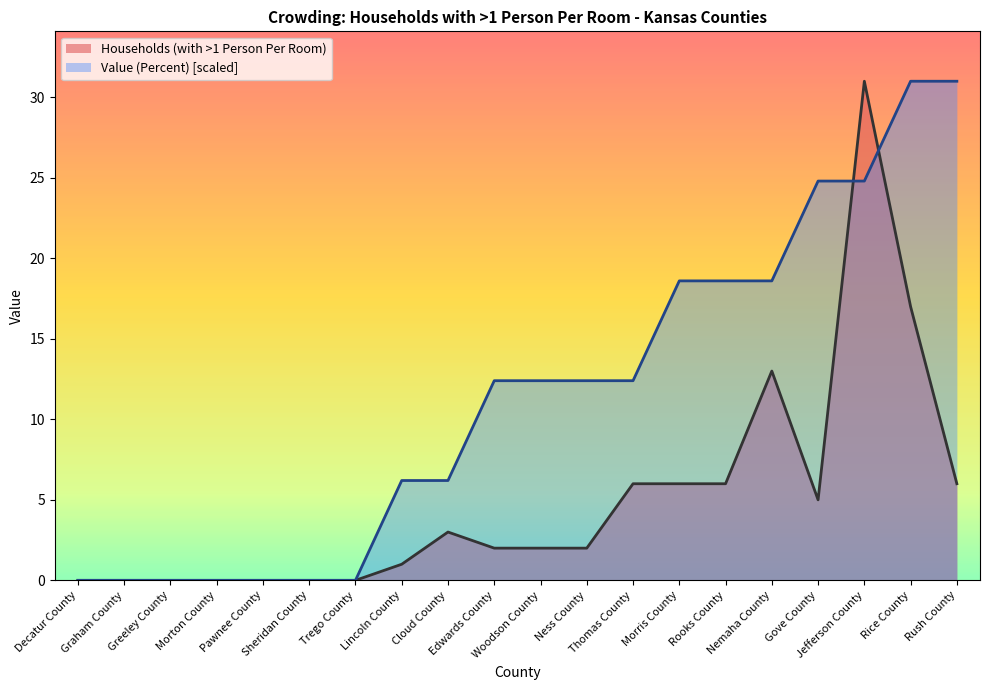

What is the difference between the maximum and minimum values in the Value (Percent) series?

31.0